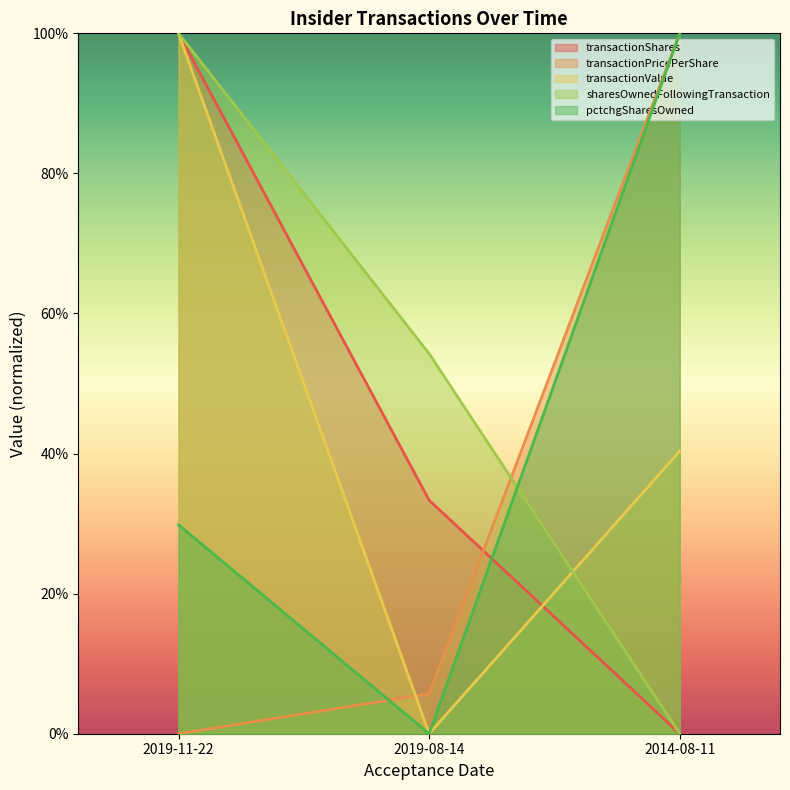

The transactionPricePerShare series shows 0.6 at 2014-08-11. True or false?

False